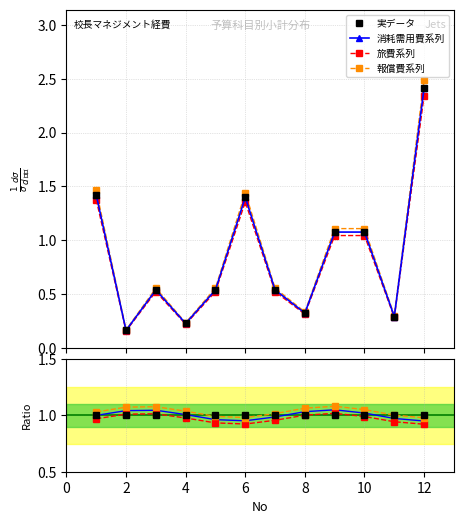

Which series has the largest range (max minus min)?

報償費系列